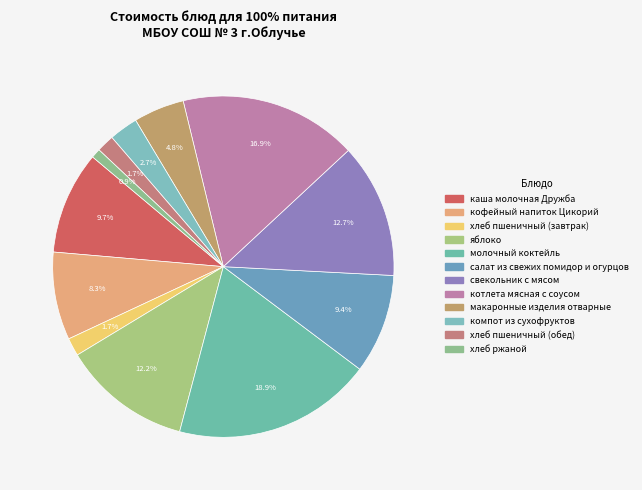

How many slices are in this pie chart?

12